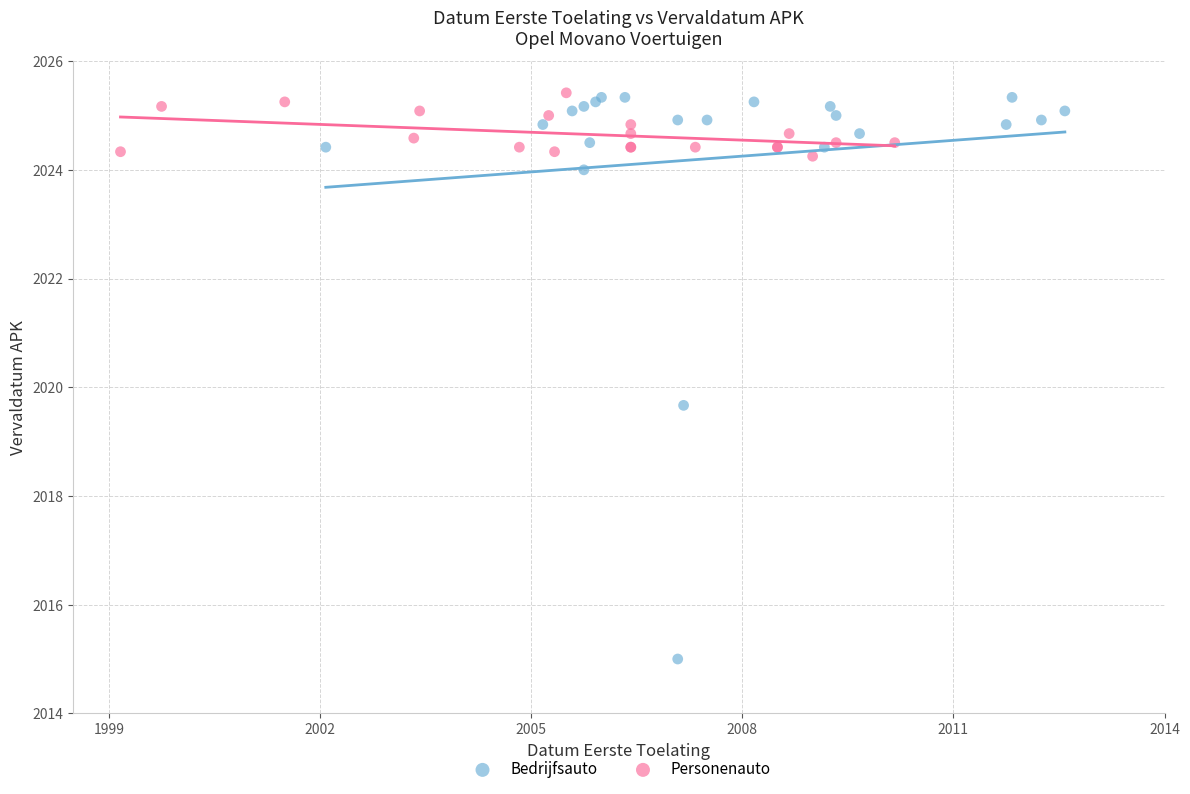

Which series has the widest spread of Y values?

Bedrijfsauto